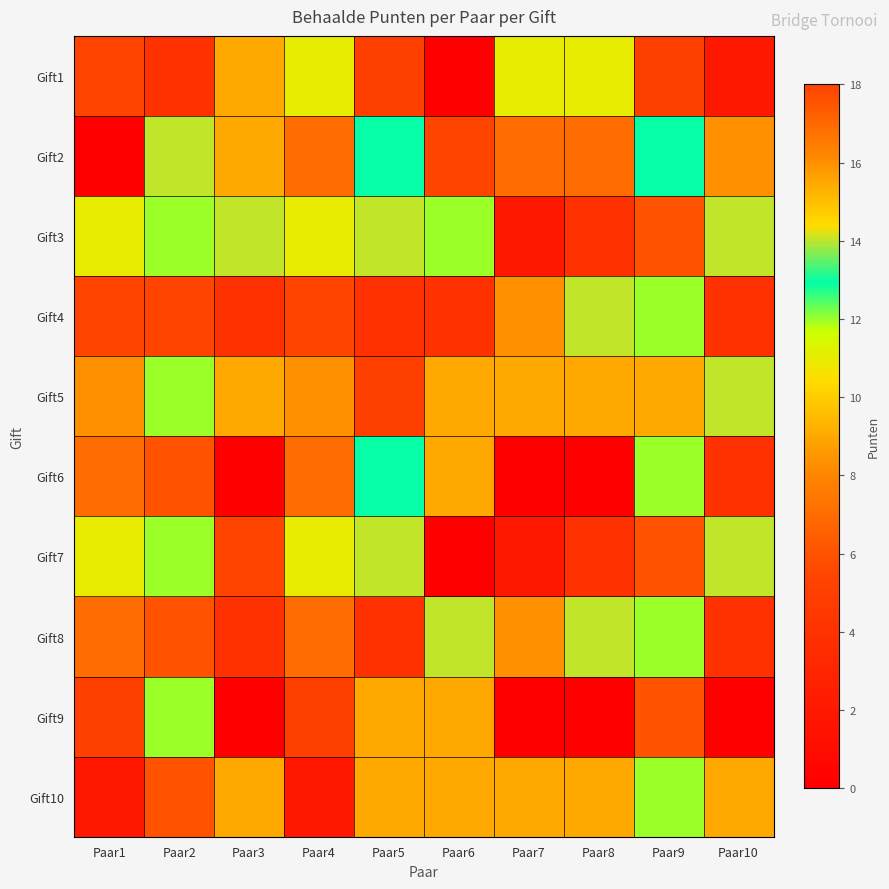

Reading left to right, transcribe all the data shown in this chart.

Gift1: Paar1=18	Paar2=4	Paar3=9	Paar4=11	Paar5=5	Paar6=0	Paar7=11	Paar8=11	Paar9=5	Paar10=2
Gift2: Paar1=0	Paar2=14	Paar3=9	Paar4=7	Paar5=13	Paar6=18	Paar7=7	Paar8=7	Paar9=13	Paar10=16
Gift3: Paar1=11	Paar2=12	Paar3=14	Paar4=11	Paar5=14	Paar6=12	Paar7=2	Paar8=4	Paar9=6	Paar10=14
Gift4: Paar1=18	Paar2=18	Paar3=4	Paar4=18	Paar5=4	Paar6=4	Paar7=16	Paar8=14	Paar9=12	Paar10=4
Gift5: Paar1=16	Paar2=12	Paar3=9	Paar4=16	Paar5=5	Paar6=9	Paar7=9	Paar8=9	Paar9=9	Paar10=14
Gift6: Paar1=7	Paar2=6	Paar3=0	Paar4=7	Paar5=13	Paar6=9	Paar7=0	Paar8=0	Paar9=12	Paar10=4
Gift7: Paar1=11	Paar2=12	Paar3=18	Paar4=11	Paar5=14	Paar6=0	Paar7=2	Paar8=4	Paar9=6	Paar10=14
Gift8: Paar1=7	Paar2=6	Paar3=4	Paar4=7	Paar5=4	Paar6=14	Paar7=16	Paar8=14	Paar9=12	Paar10=4
Gift9: Paar1=5	Paar2=12	Paar3=0	Paar4=5	Paar5=9	Paar6=9	Paar7=0	Paar8=0	Paar9=6	Paar10=0
Gift10: Paar1=2	Paar2=6	Paar3=9	Paar4=2	Paar5=9	Paar6=9	Paar7=9	Paar8=9	Paar9=12	Paar10=9